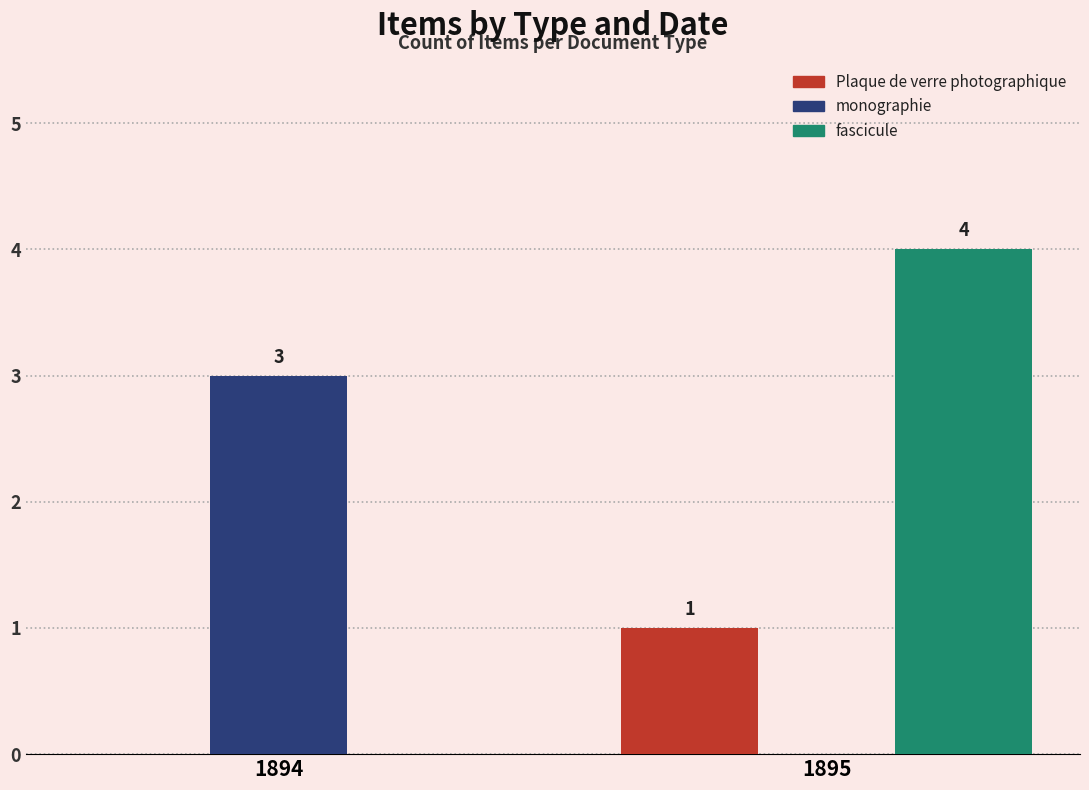

At which label is Plaque de verre photographique closest to 0?

1894